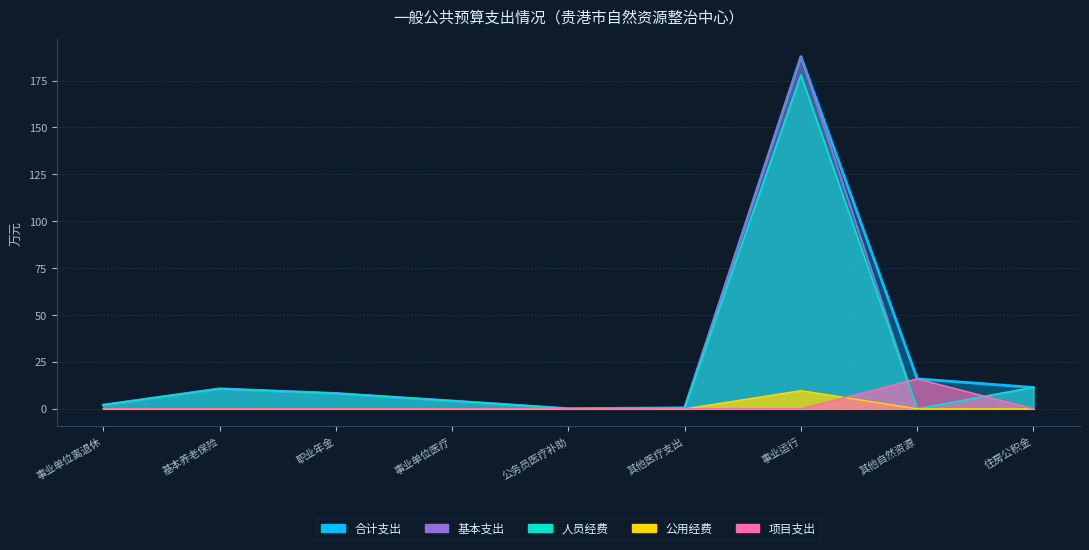

What is the difference between the maximum and second lowest values?

187.2